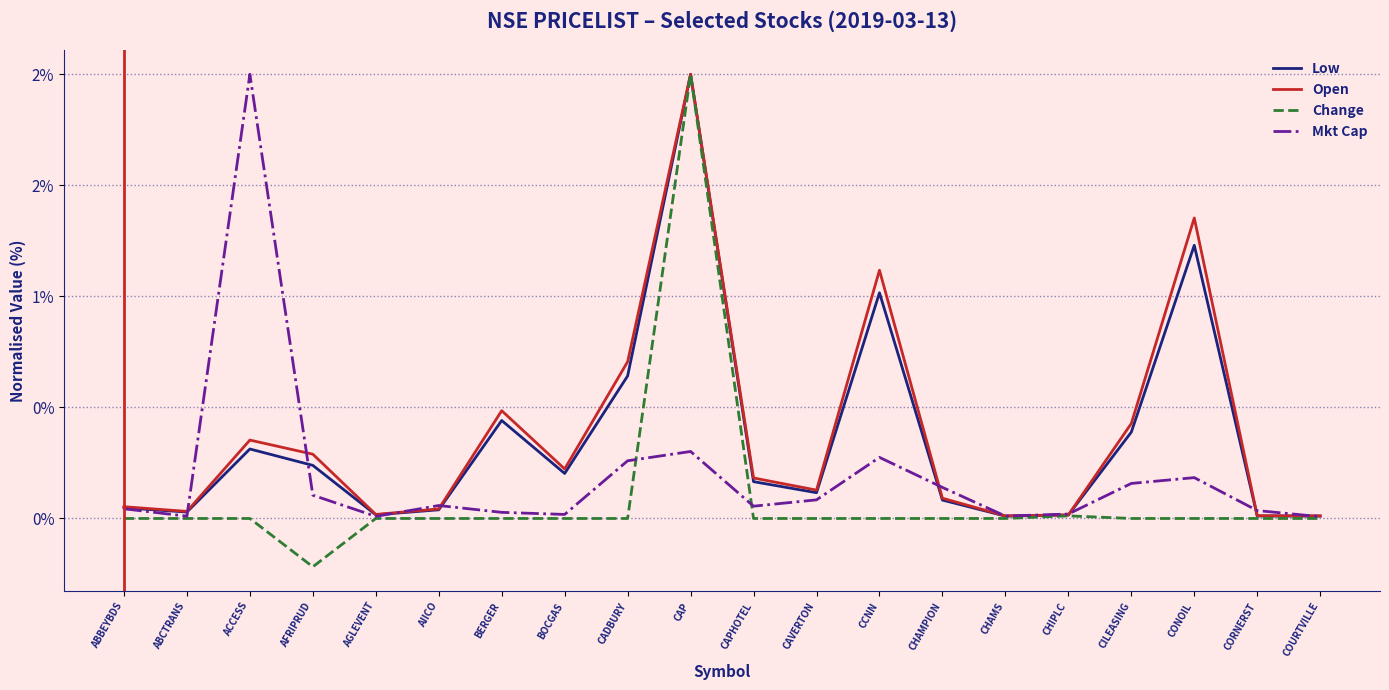

Which series has the largest total across all categories?

Open